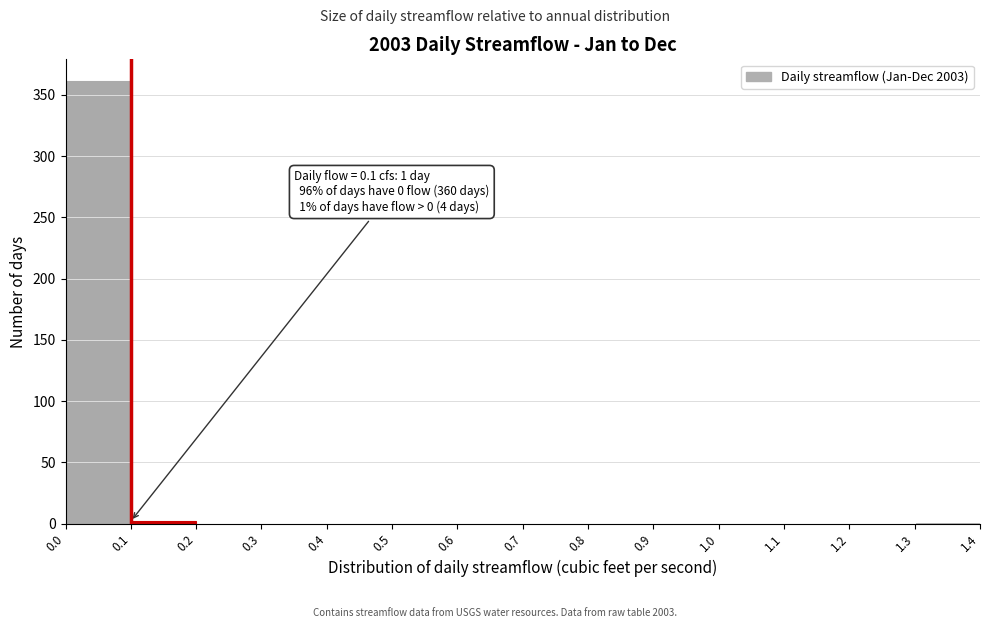

Which range on the x-axis has the tallest bar?

0.0 to 0.1